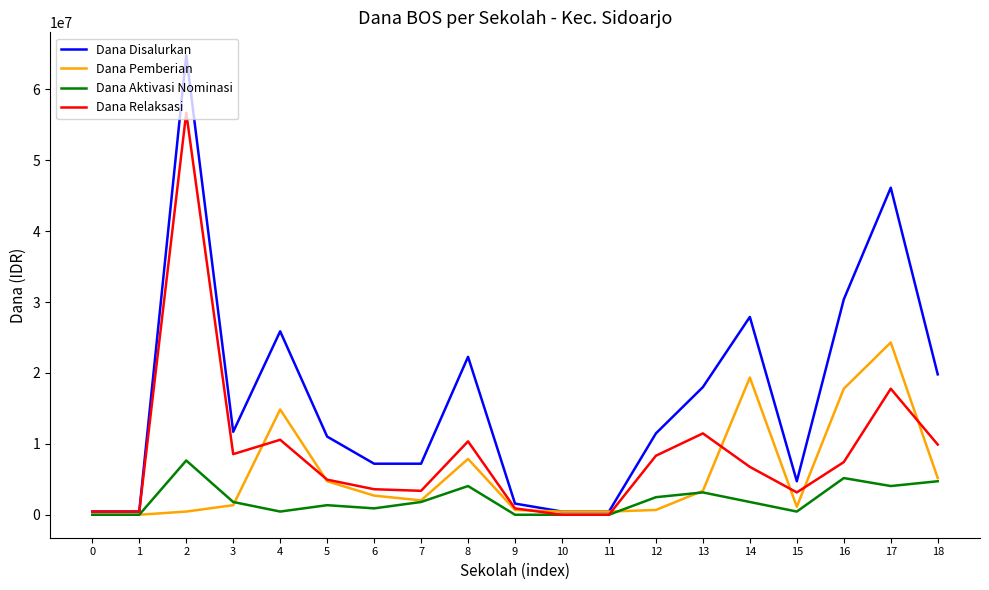

Which series has the largest range (max minus min)?

Dana Disalurkan